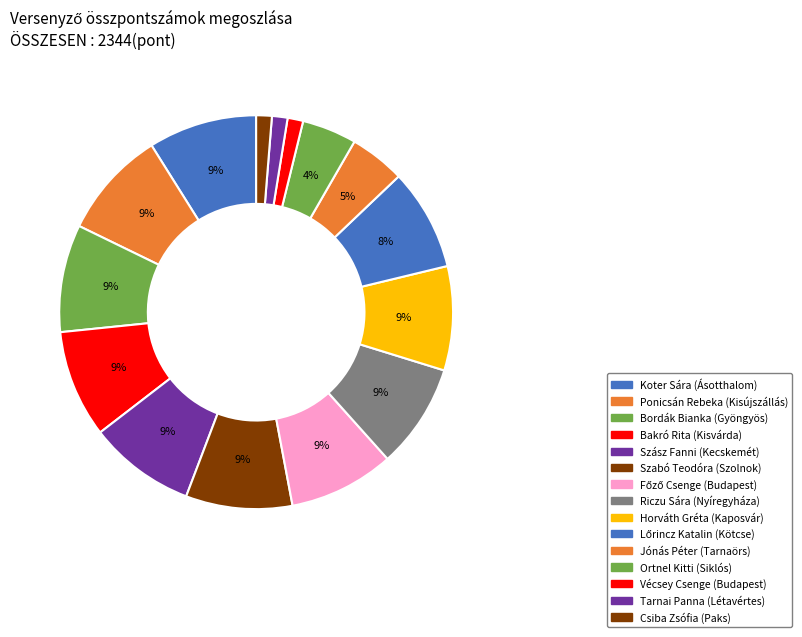

Is there any slice that represents more than half of the pie?

No